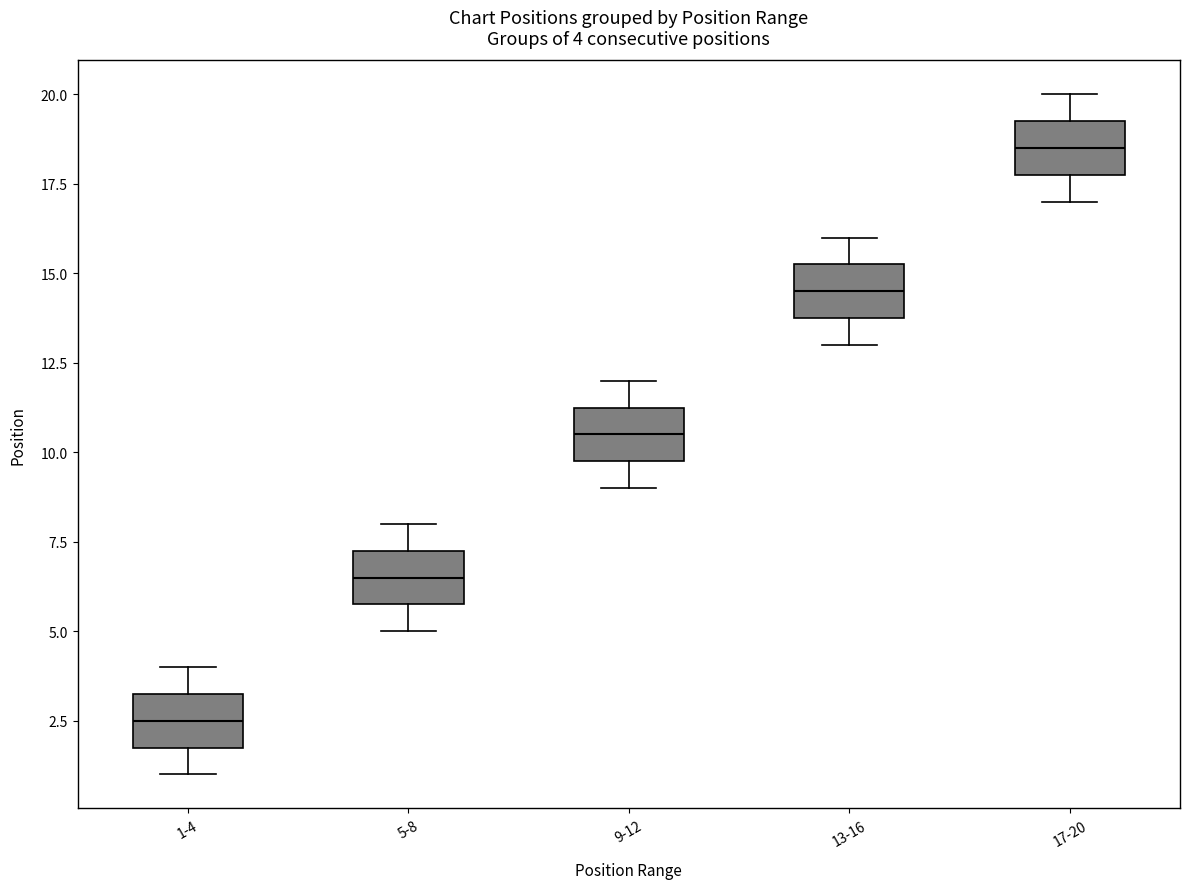

Which box has the lowest median line?

1-4